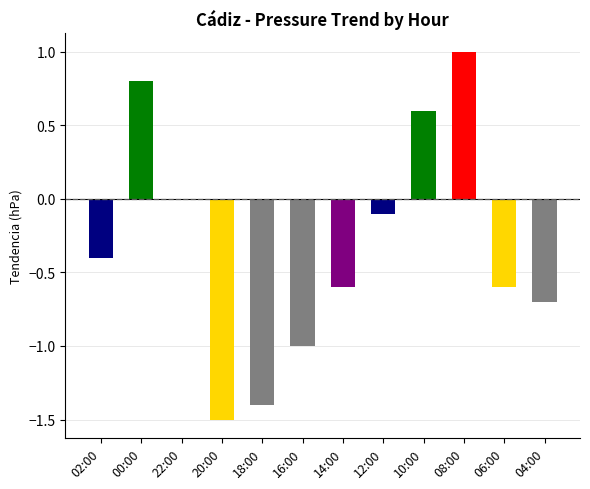

Which label corresponds to the largest value in the chart?

08:00